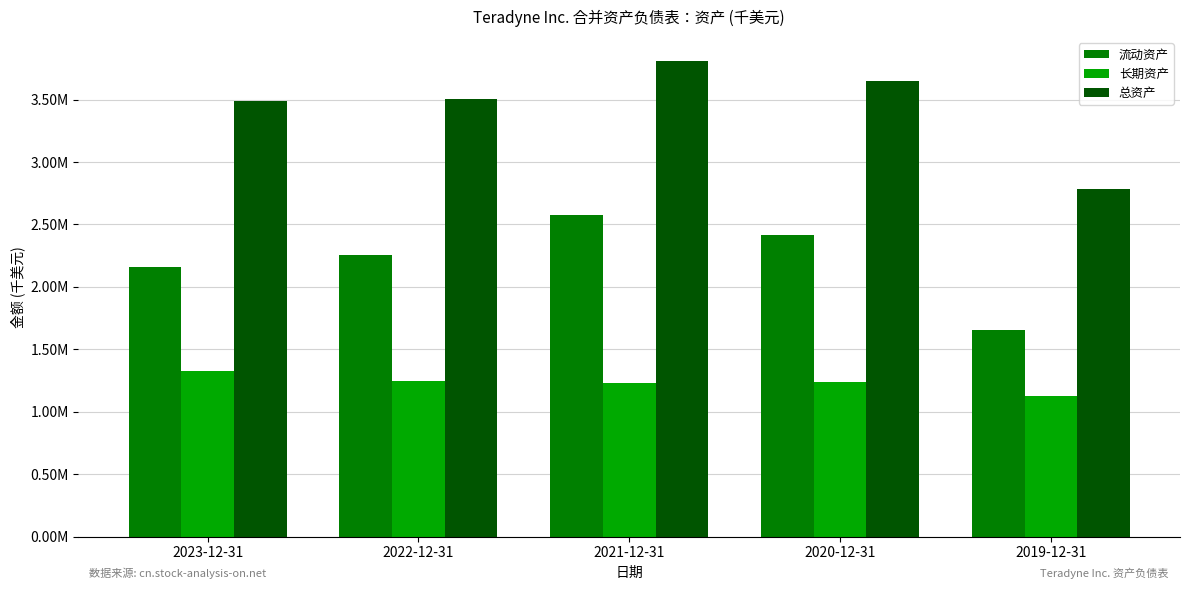

At which label is 流动资产 closest to 2117555?

2023-12-31